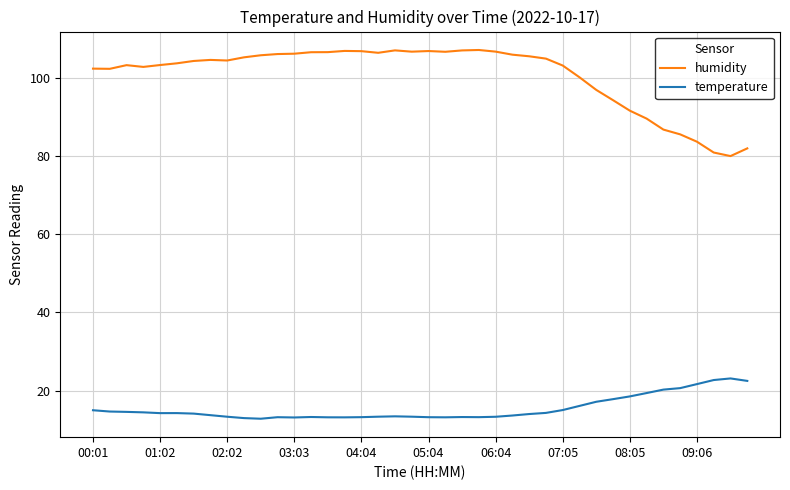

List the series in order of their overall mean, lowest first.

temperature, humidity